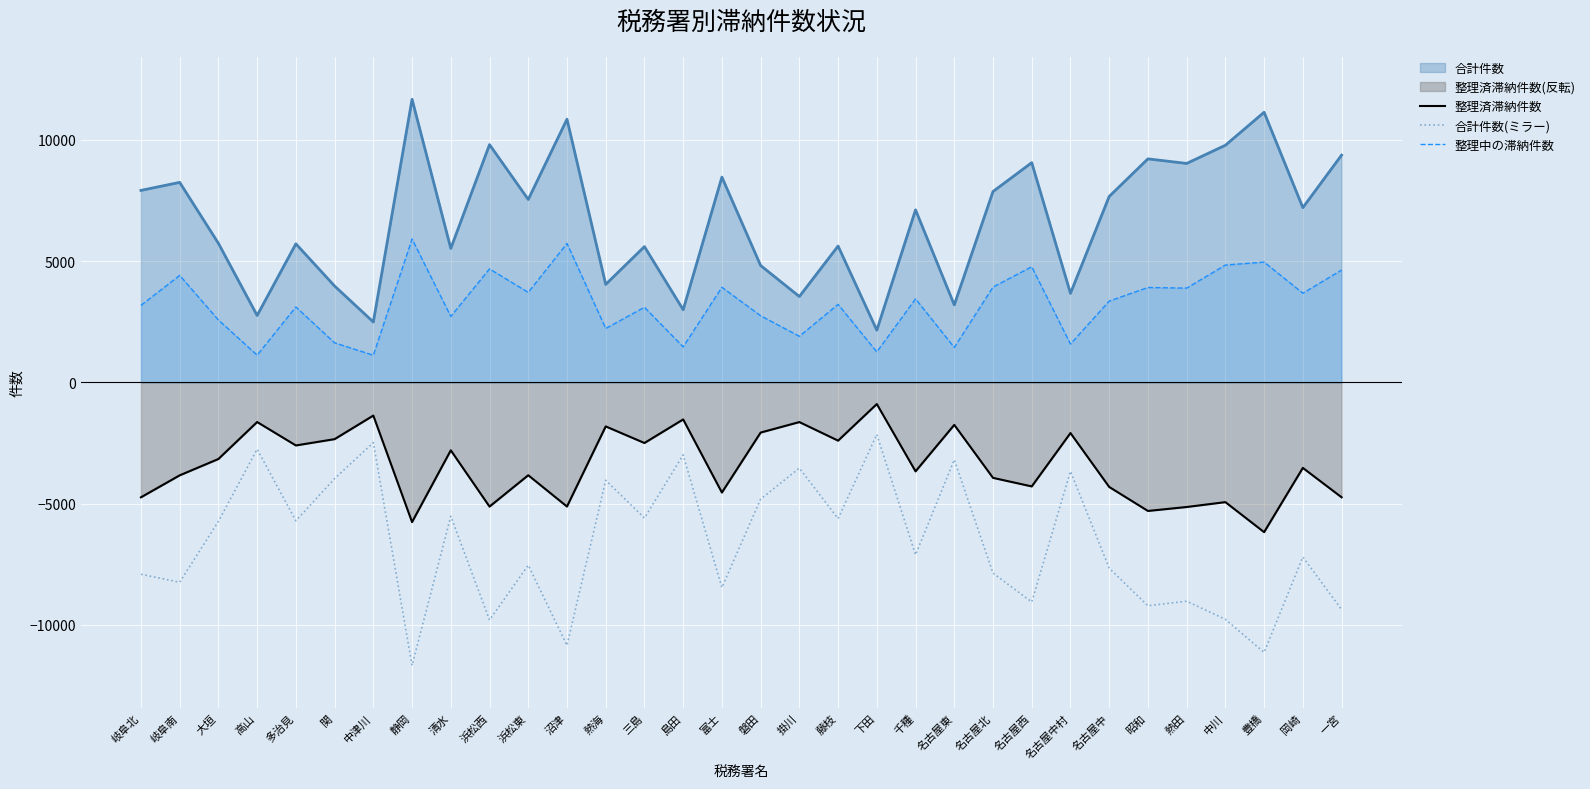

What is the difference between the 整理中の滞納件数 values at 名古屋北 and 清水?

1211